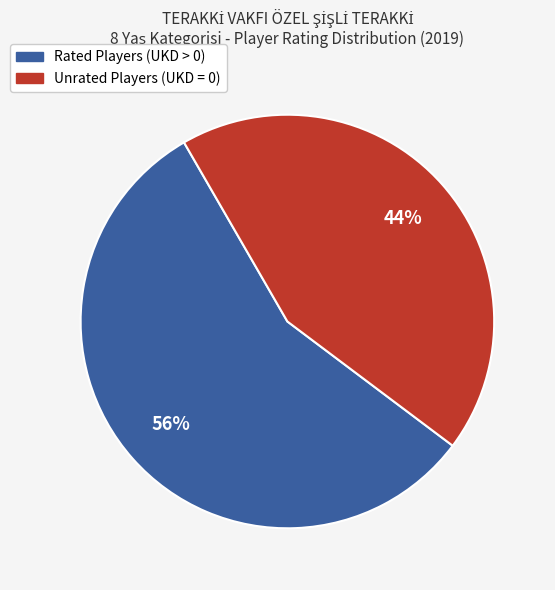

To the nearest percent, what is the average slice percentage?

50%